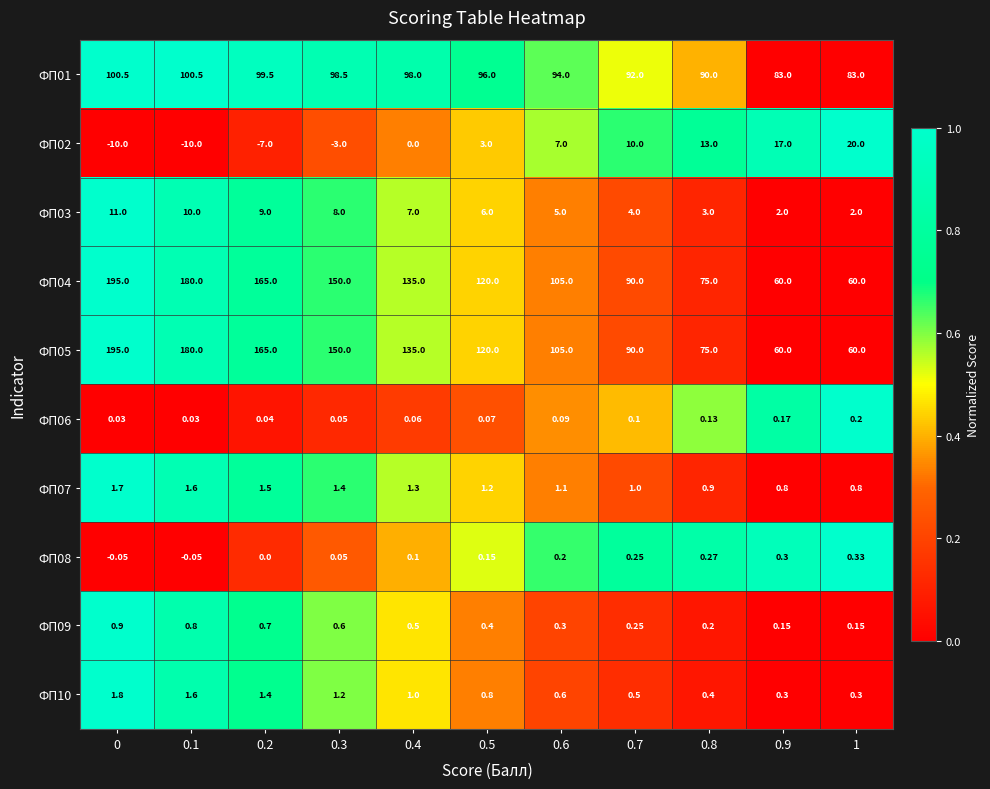

Is the value of ФП02 at 0.5 greater than the value of ФП07 at 0?

Yes